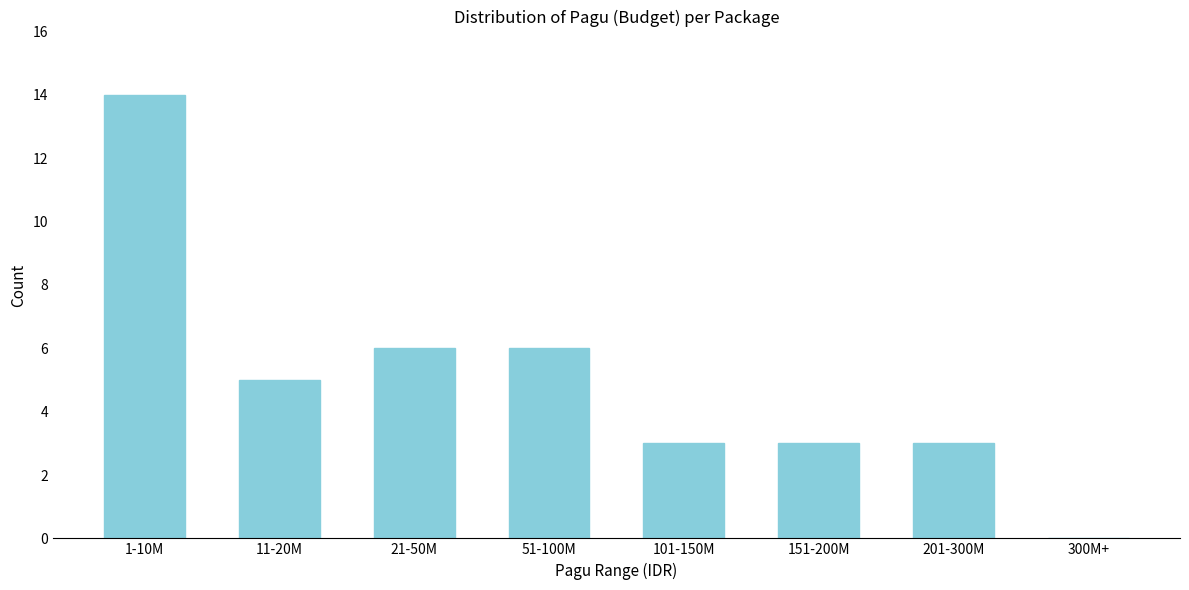

Reading left to right, transcribe all the data shown in this chart.

1-10M=14	11-20M=5	21-50M=6	51-100M=6	101-150M=3	151-200M=3	201-300M=3	300M+=0